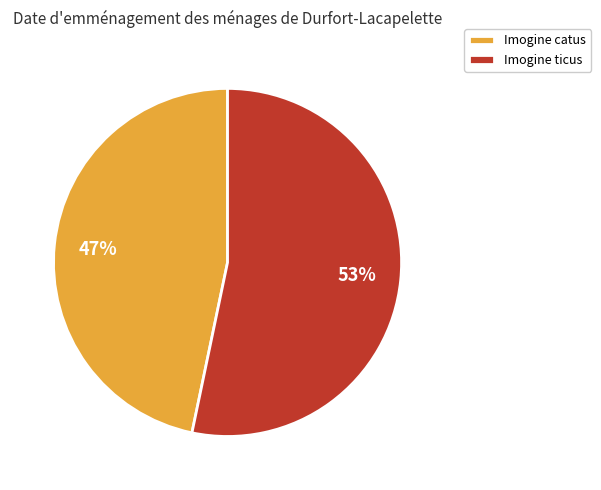

Which category has the biggest portion of the pie?

Imogine ticus